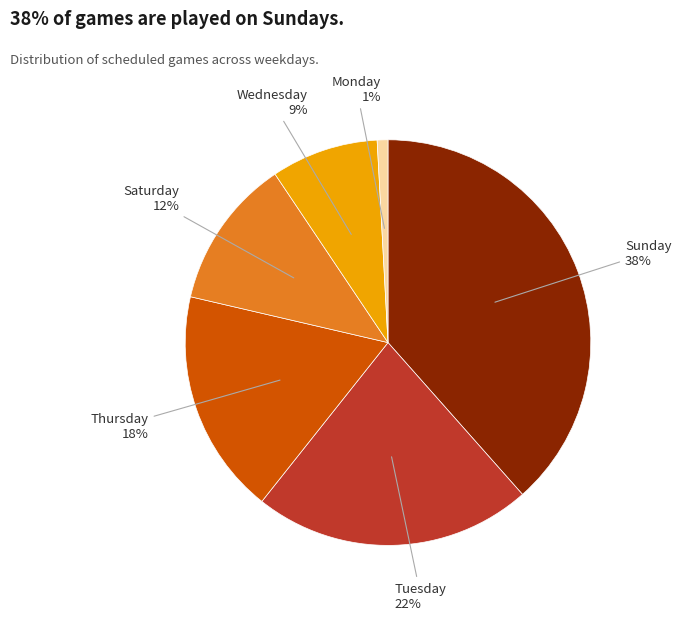

Rank the categories by value from highest to lowest.

Sunday, Tuesday, Thursday, Saturday, Wednesday, Monday